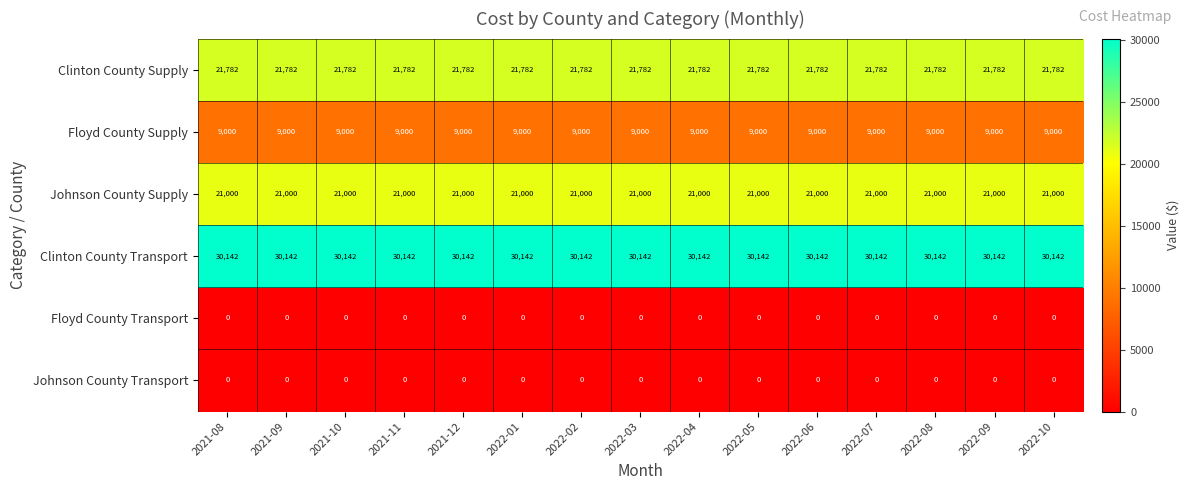

Read the Johnson County Supply value at 2022-01.

21000